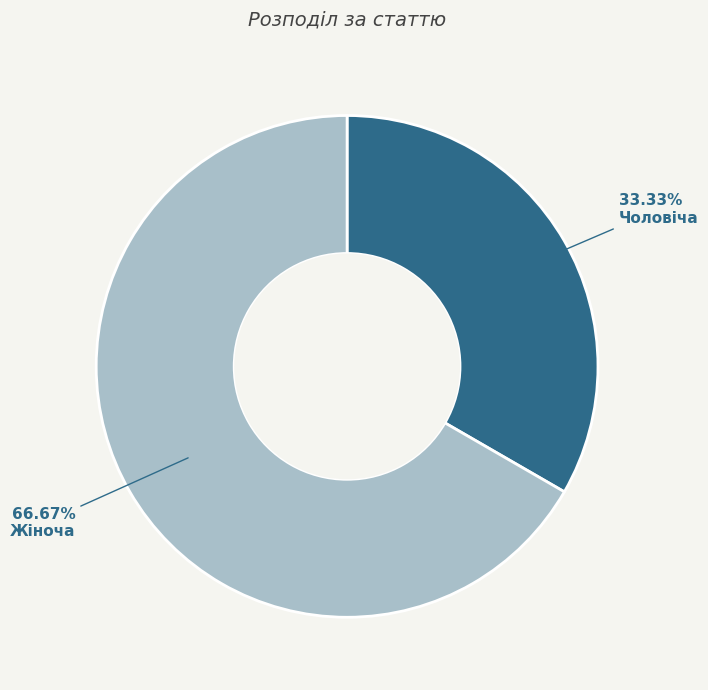

Is there any slice that represents more than half of the pie?

Yes